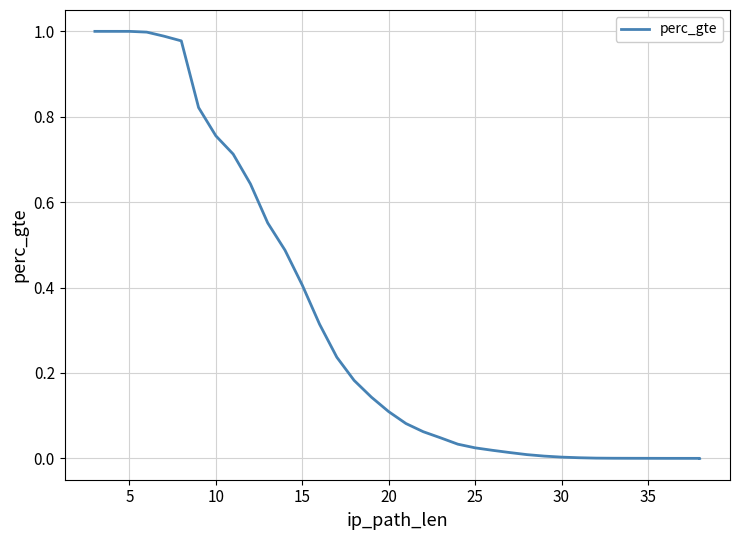

How many lines are shown in the chart?

1